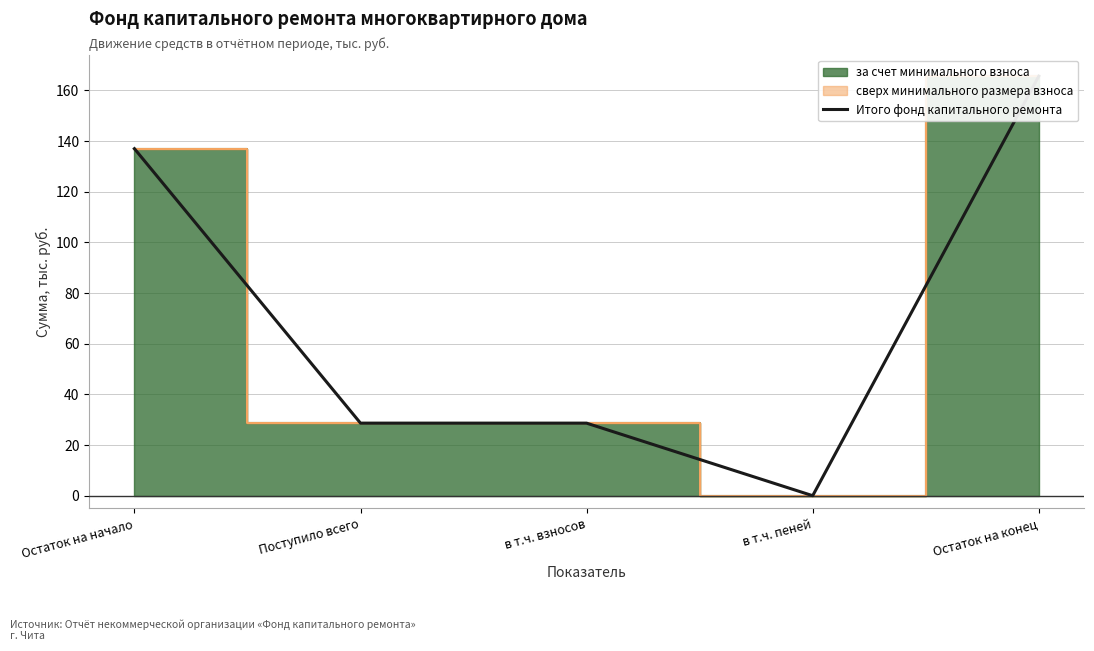

What is the change in value from в т.ч. взносов to Остаток на конец?

+137.0